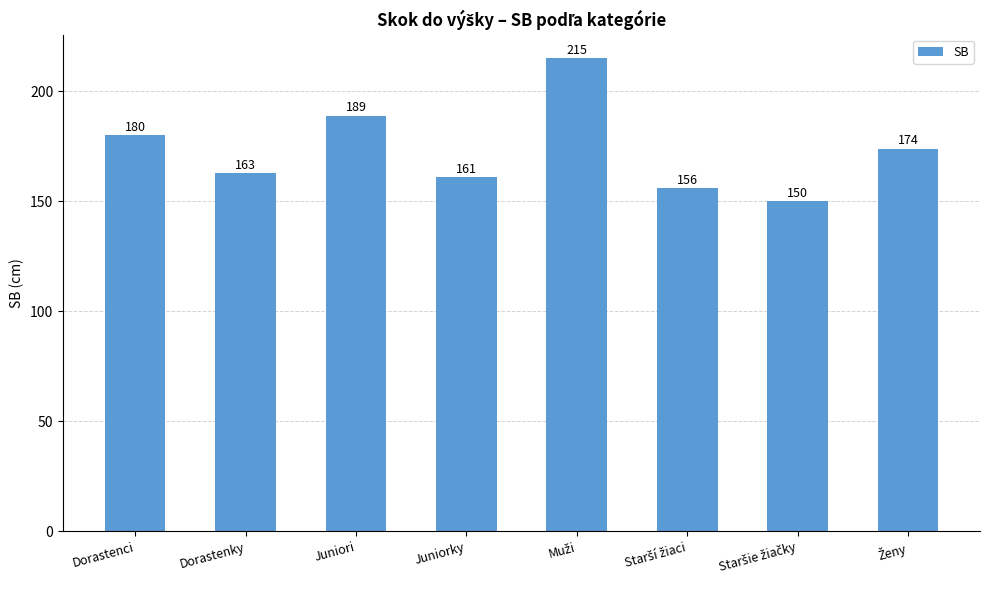

What is the minimum value shown in the chart?

150